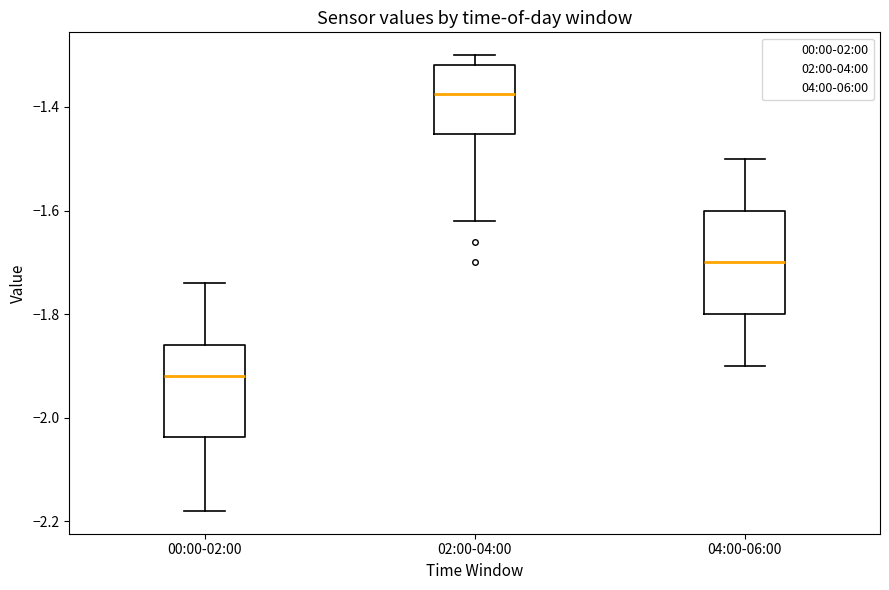

Which box's median line is the highest?

02:00-04:00